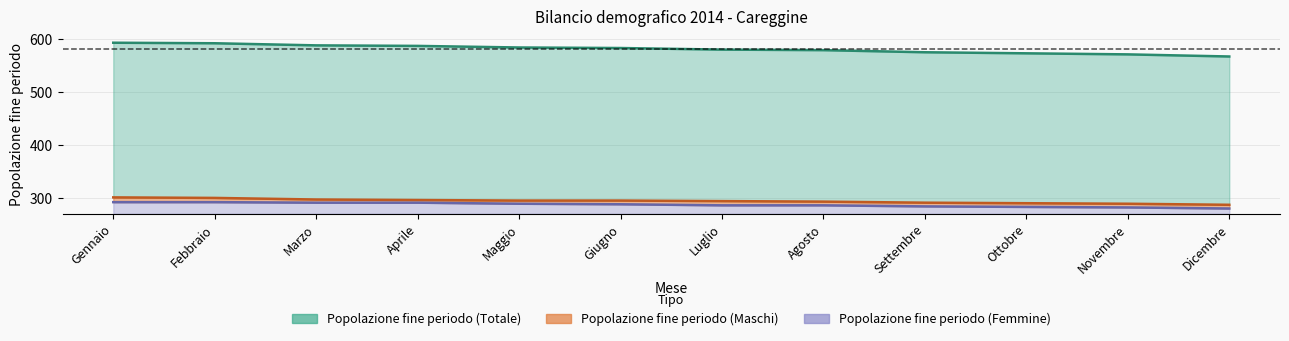

What position from the right is Maggio?

8